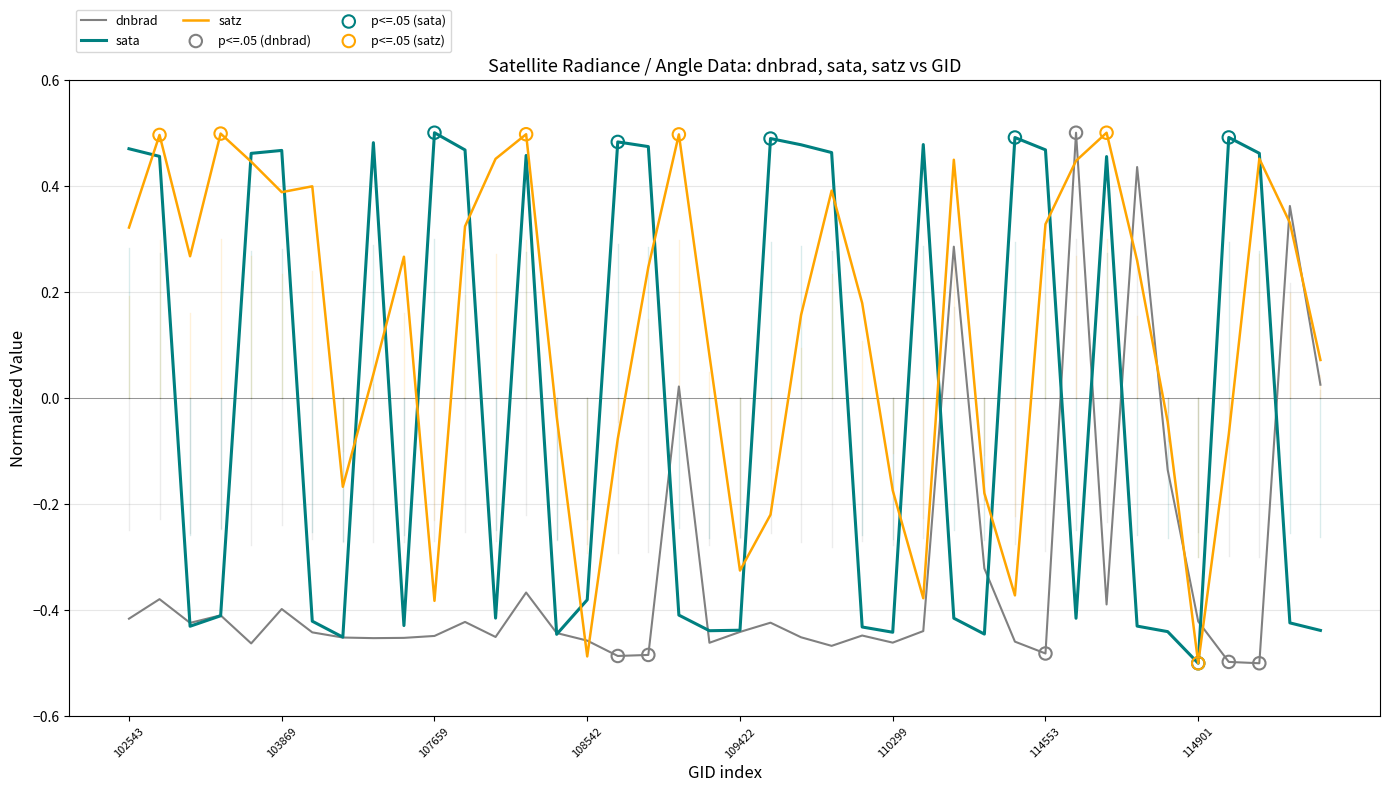

Which series has the largest total across all categories?

satz